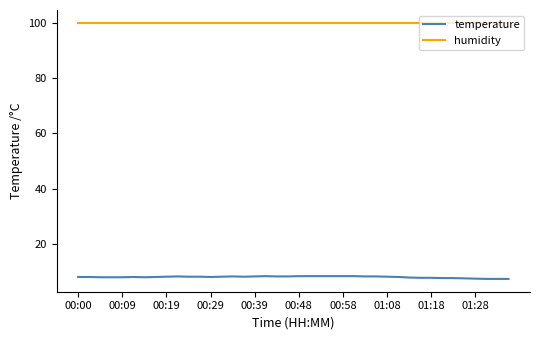

What is the minimum value for temperature?

7.4